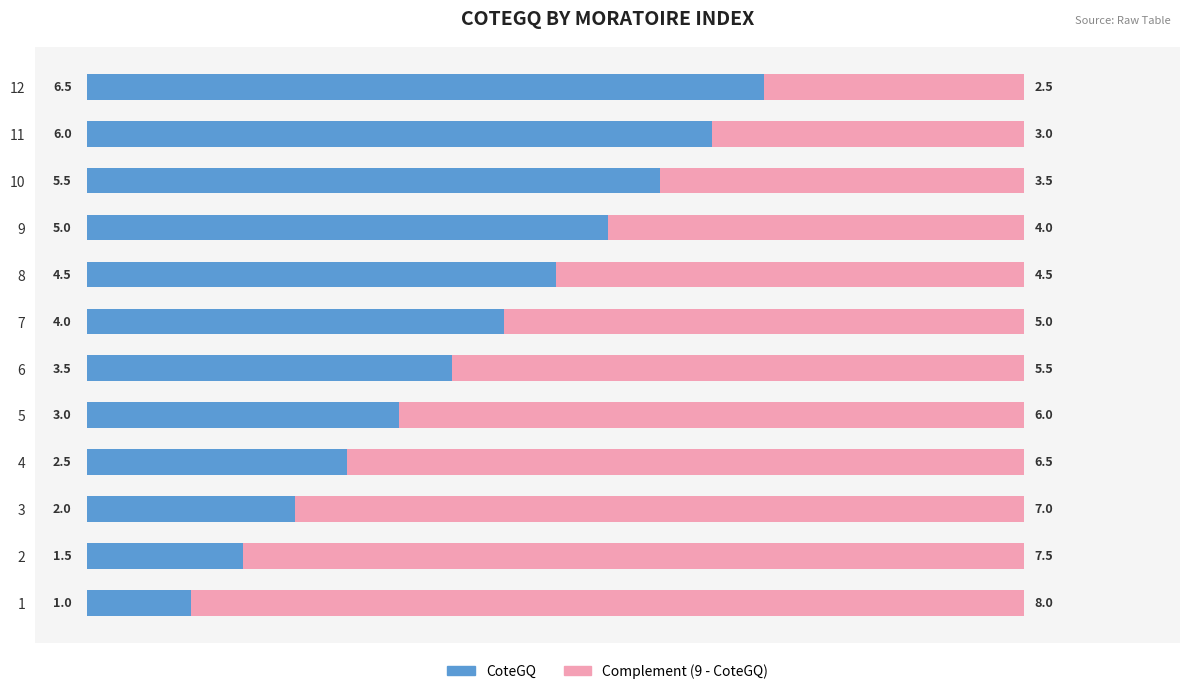

Rank the categories by CoteGQ value from lowest to highest.

1, 2, 3, 4, 5, 6, 7, 8, 9, 10, 11, 12